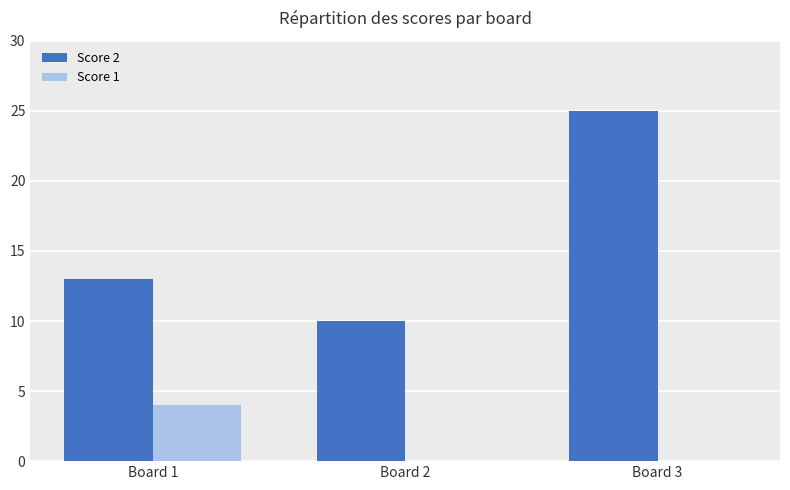

Which series has the largest total across all categories?

Score 2